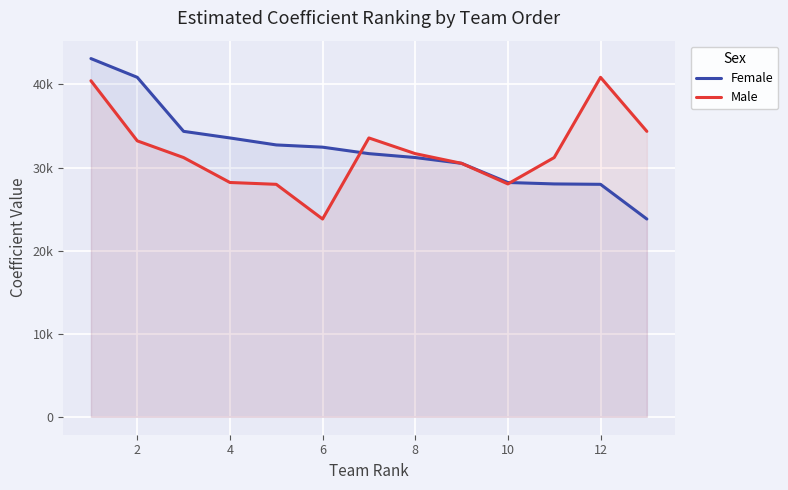

What are all the series names shown in the legend?

Female, Male